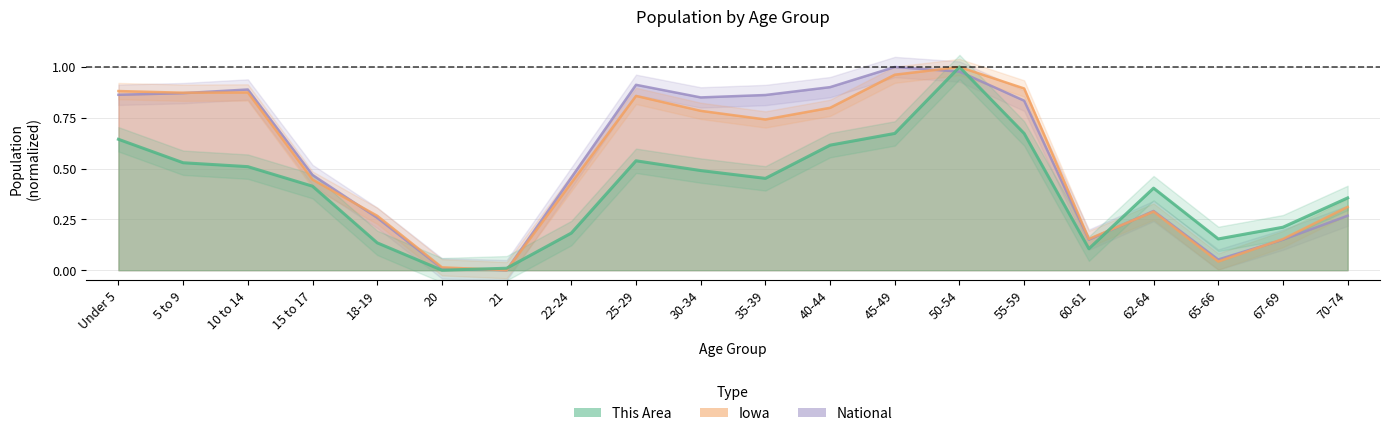

What is the difference between the Iowa values at 10 to 14 and 60-61?

0.7